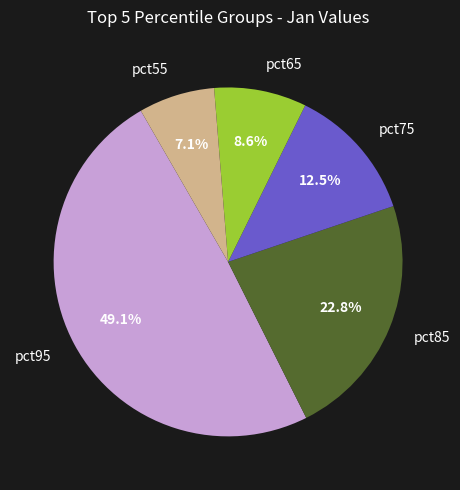

What portion of the pie excludes pct95?

50.9%